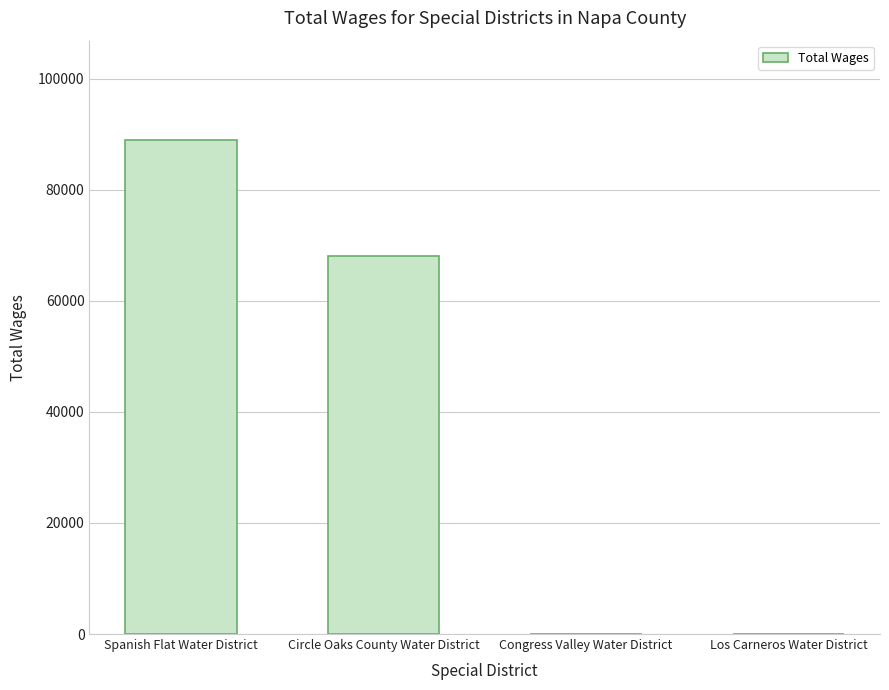

Where is the data nearest to the value 44516?

Circle Oaks County Water District